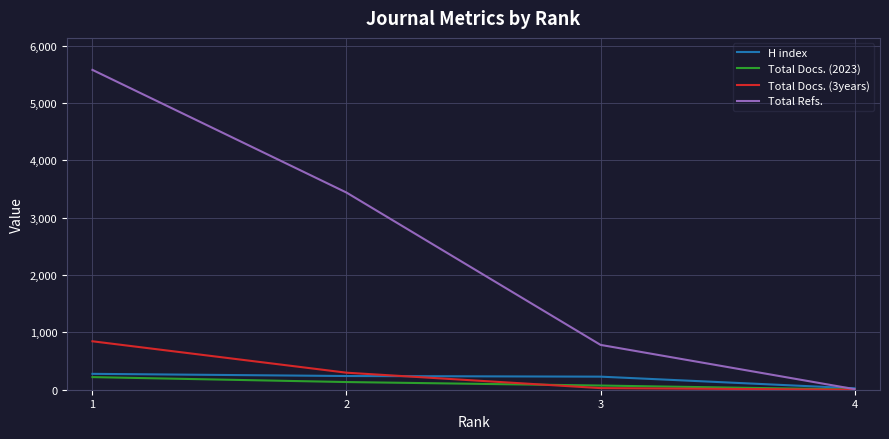

Is the value of Total Refs. at 4 greater than the value of Total Docs. (3years) at 1?

No